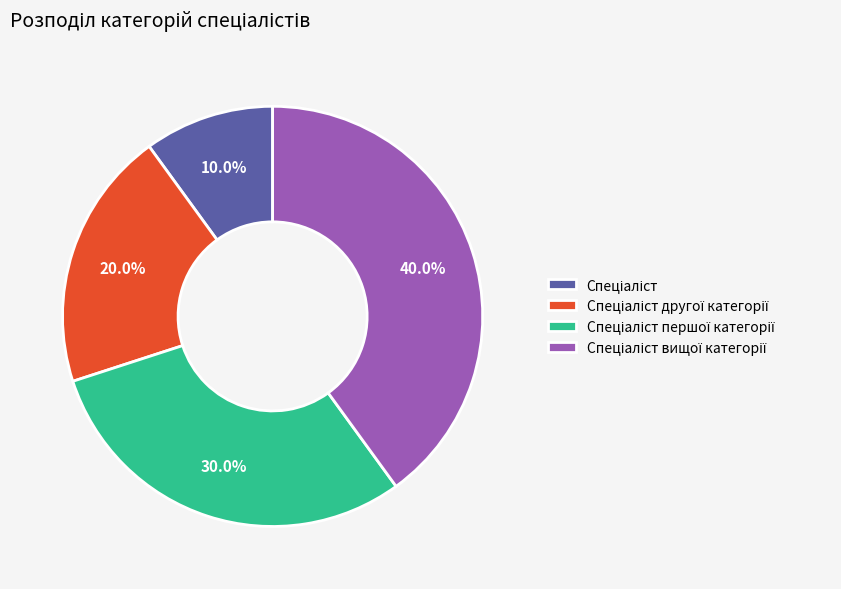

Count the number of slices in the pie.

4